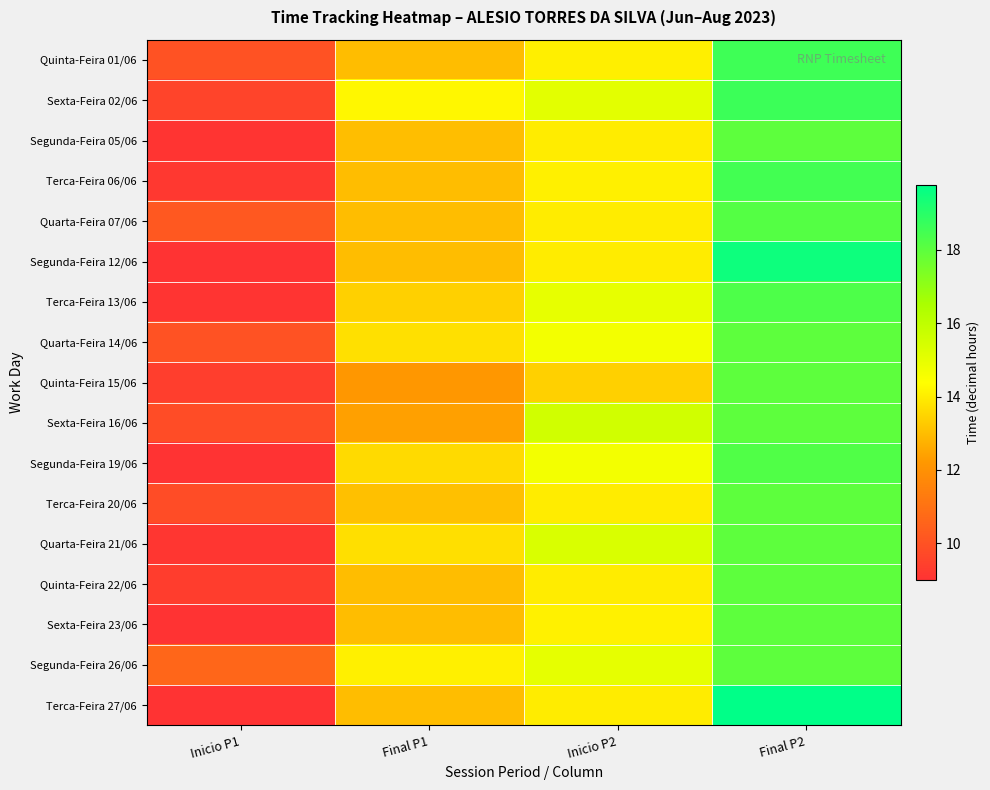

Between Inicio P1 and Inicio P2, which series saw the biggest shift?

Quarta-Feira 21/06